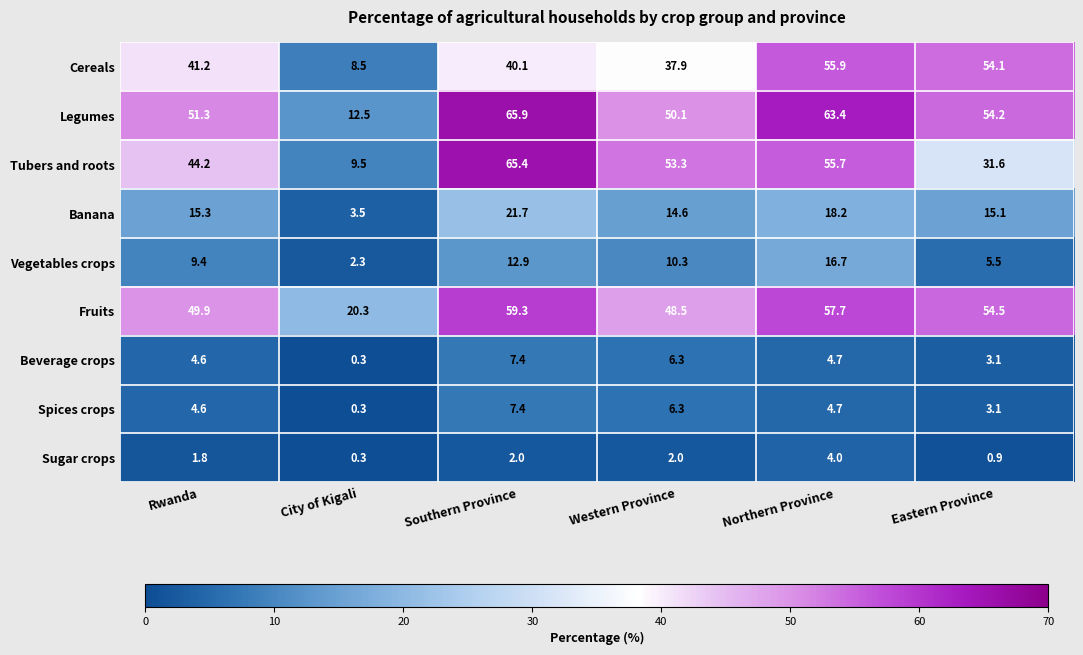

At which label is Fruits closest to 39?

Western Province